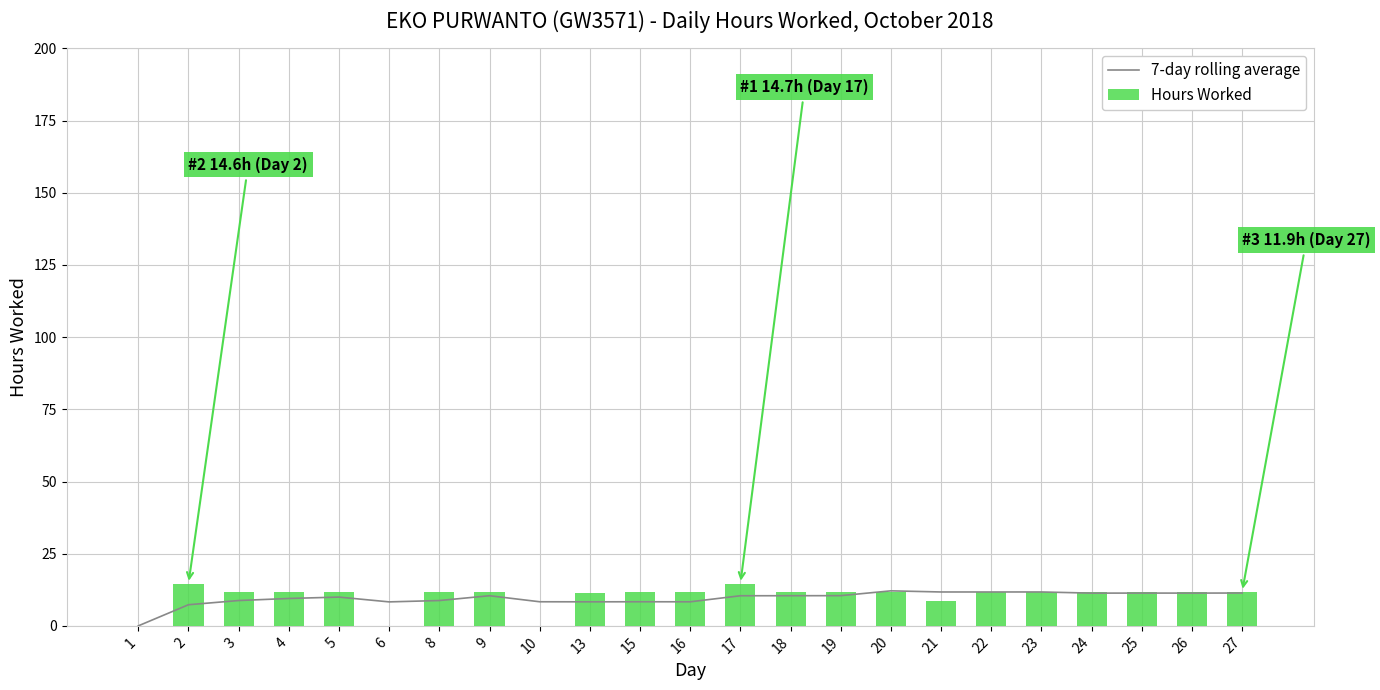

Reading left to right, what are all the values shown in this chart?

7-day rolling average: 0.0	7.3	8.8	9.5	10.0	8.3	8.8	10.4	8.3	8.3	8.3	8.3	10.4	10.4	10.5	12.1	11.7	11.7	11.7	11.3	11.4	11.3	11.4
Hours Worked: 0.0	14.6	11.7	11.6	11.9	0.0	11.6	11.7	0.0	11.5	11.8	11.8	14.7	11.7	11.8	11.7	8.8	11.8	11.8	11.8	11.8	11.8	11.9